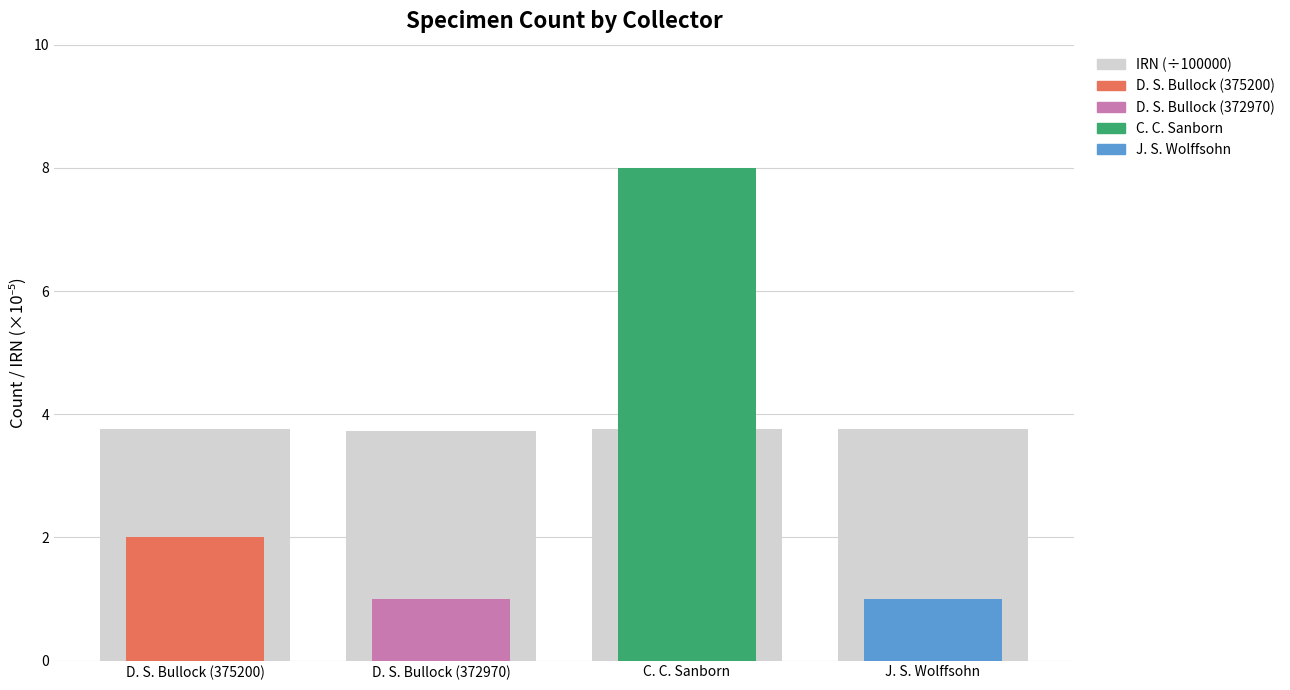

What is the value of the 4th bar from the left?

3.8